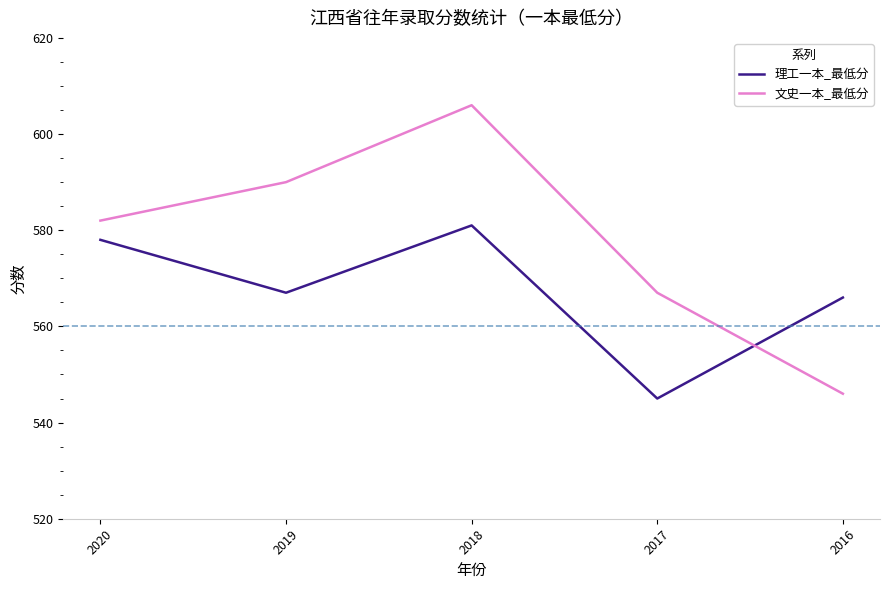

Count the number of categories in the chart.

5